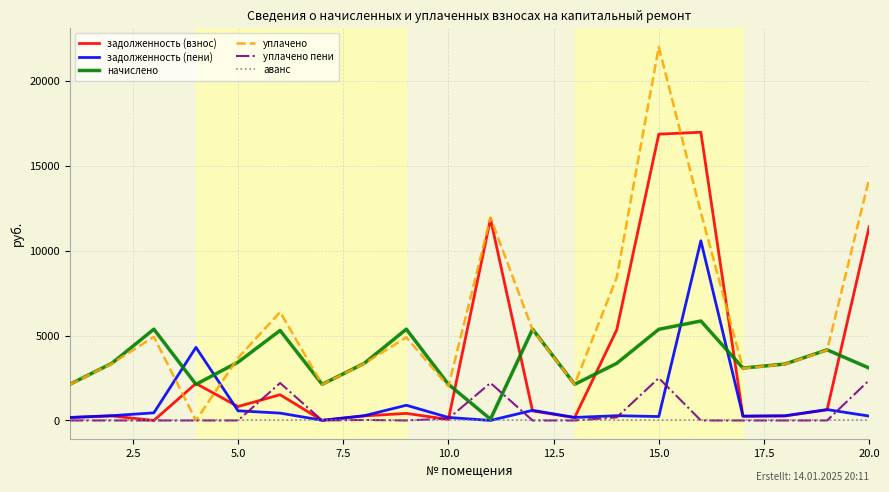

What is the highest value of the начислено series?

5865.0